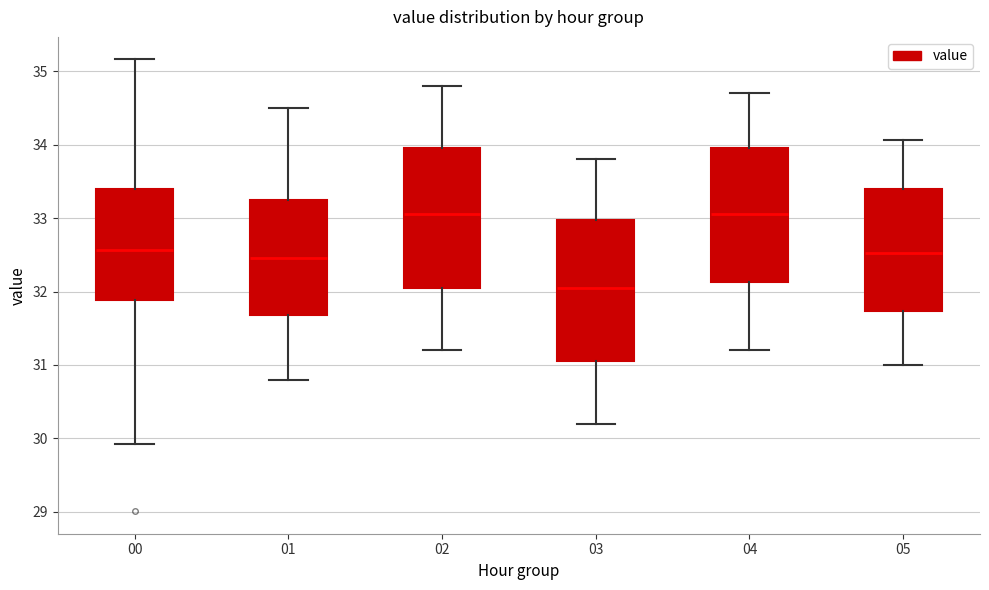

Reading left to right, transcribe this box plot: for each box, give where its median line is, the range the box spans, and where its two whiskers end, as read against the y-axis. The values are not printed on the chart, so give them approximately, as read against the axis.

00: median 32.6, box 31.9 to 33.4, whiskers 29.9 to 35.2
01: median 32.5, box 31.7 to 33.3, whiskers 30.8 to 34.5
02: median 33.1, box 32.1 to 34.0, whiskers 31.2 to 34.8
03: median 32.1, box 31.1 to 33.0, whiskers 30.2 to 33.8
04: median 33.1, box 32.1 to 34.0, whiskers 31.2 to 34.7
05: median 32.5, box 31.7 to 33.4, whiskers 31.0 to 34.1